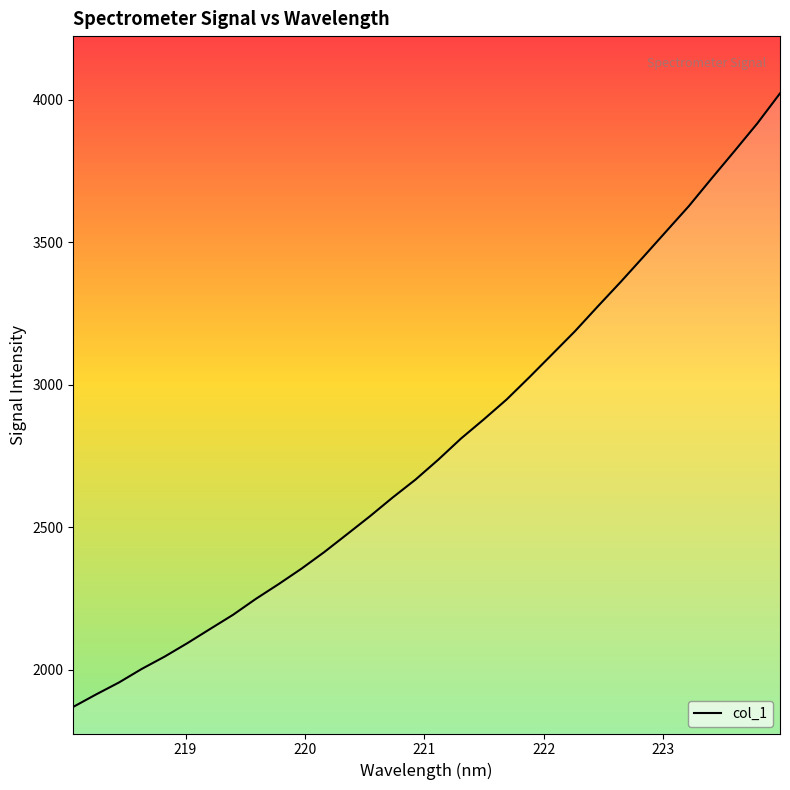

What is the minimum value shown in the chart?

1869.2